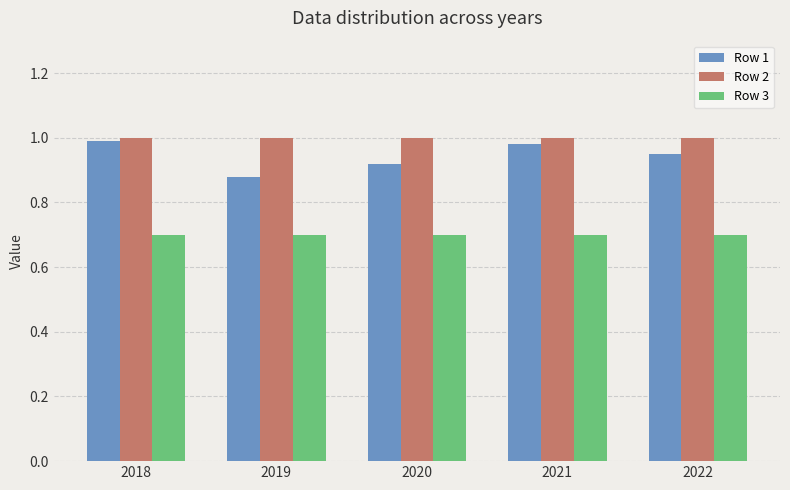

What is the difference between the highest and lowest values at 2019?

0.3